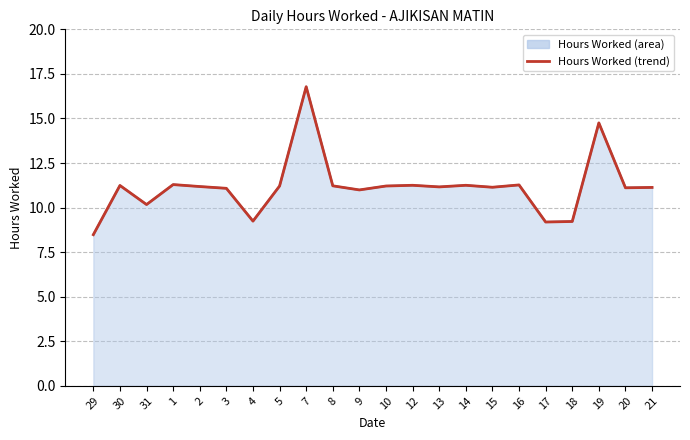

Where is the first local maximum?

30